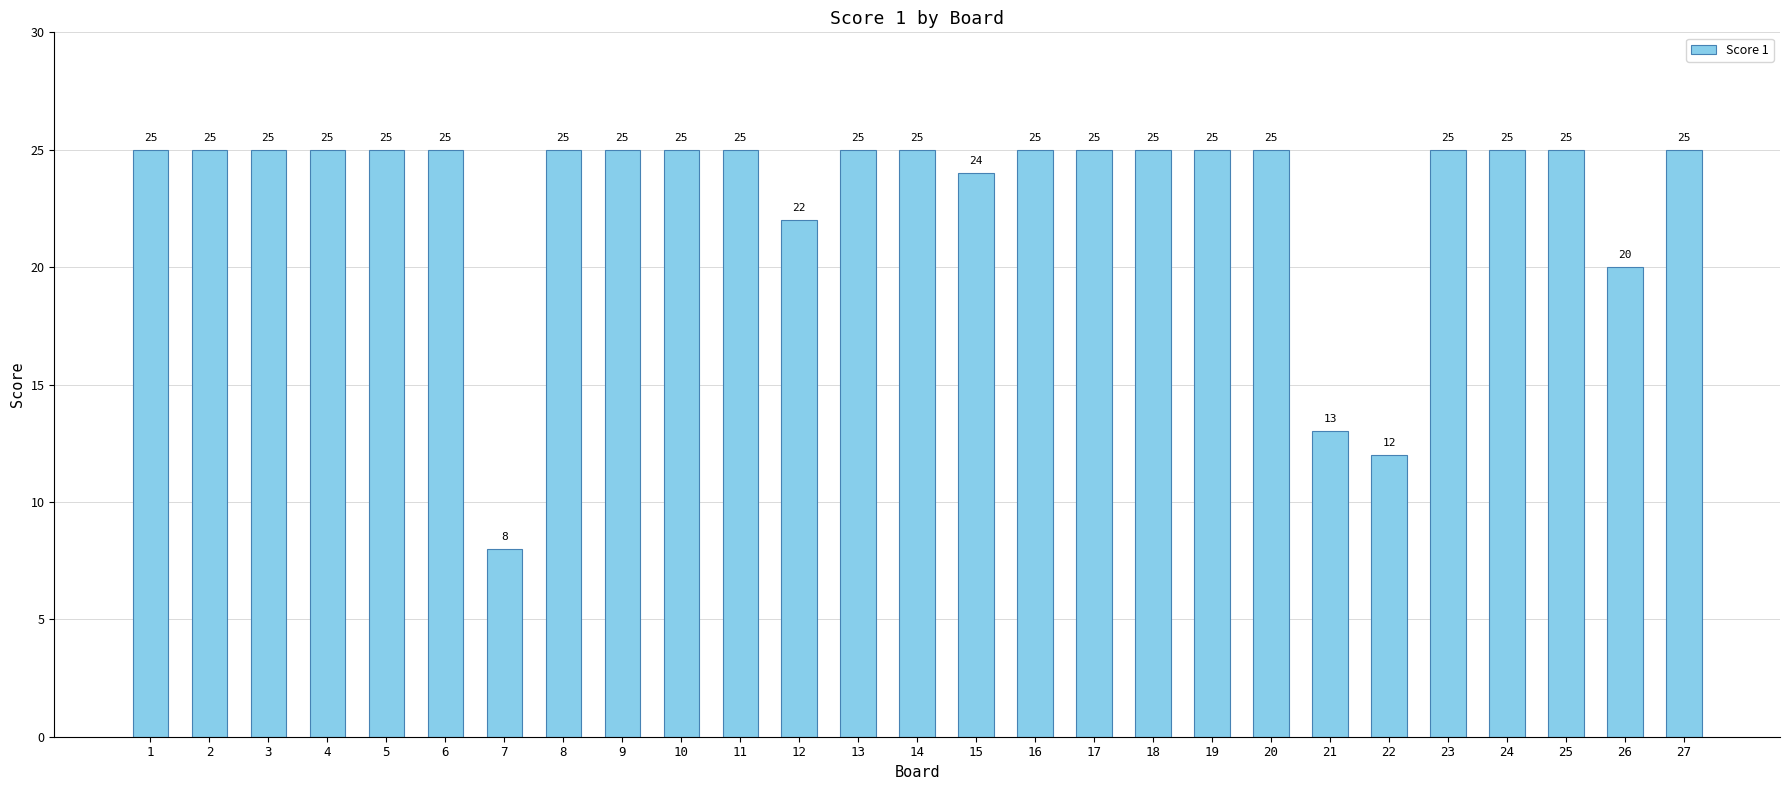

What is the difference between the maximum and second lowest values?

13